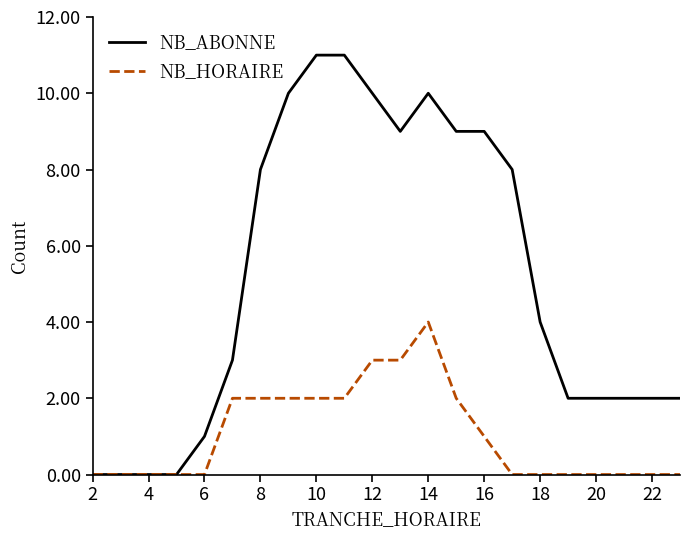

Reading left to right, what are all the values shown in this chart?

NB_ABONNE: 0	0	0	0	1	3	8	10	11	11	10	9	10	9	9	8	4	2	2	2	2	2
NB_HORAIRE: 0	0	0	0	0	2	2	2	2	2	3	3	4	2	1	0	0	0	0	0	0	0